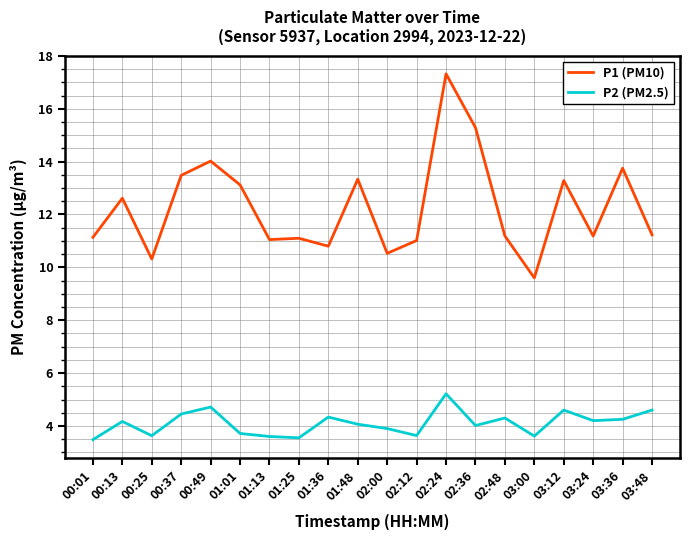

True or false: P1 (PM10) and P2 (PM2.5) intersect in this chart.

False